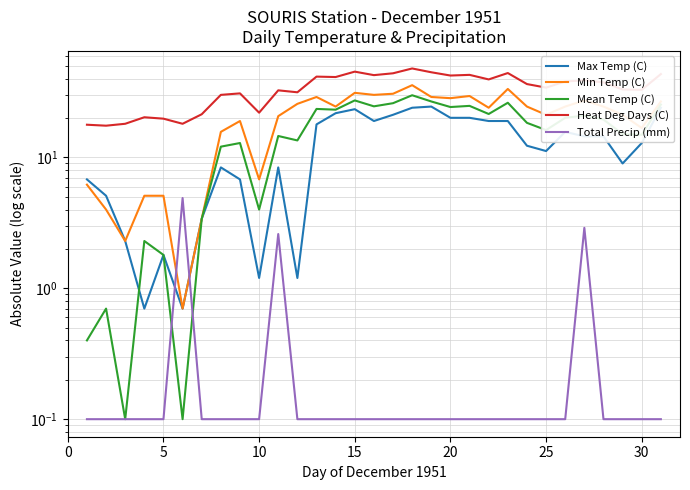

Reading right to left, extract all data points from this chart.

Max Temp (C): 24.0	12.9	9.0	14.5	14.5	15.7	11.2	12.3	19.0	19.0	20.1	20.1	24.5	24.0	21.2	19.0	23.4	21.8	17.9	1.2	8.4	1.2	6.8	8.4	3.4	0.7	1.8	0.7	2.3	5.1	6.8
Min Temp (C): 26.8	16.8	21.2	24.5	27.3	24.5	21.2	24.5	33.4	24.0	29.5	28.4	29.0	35.7	30.7	30.1	31.2	24.5	29.0	25.7	20.7	6.8	19.0	15.7	3.4	0.7	5.1	5.1	2.3	4.0	6.2
Mean Temp (C): 25.4	14.9	15.1	19.5	20.9	20.1	16.2	18.4	26.2	21.5	24.8	24.3	26.8	29.9	26.0	24.6	27.3	23.2	23.5	13.5	14.6	4.0	12.9	12.1	3.4	0.1	1.8	2.3	0.1	0.7	0.4
Heat Deg Days (C): 43.4	32.9	33.1	37.5	38.9	38.1	34.2	36.4	44.2	39.5	42.8	42.3	44.8	47.9	44.0	42.6	45.3	41.2	41.5	31.5	32.6	22.0	30.9	30.1	21.4	18.1	19.8	20.3	18.1	17.5	17.8
Total Precip (mm): 0.1	0.1	0.1	0.1	2.9	0.1	0.1	0.1	0.1	0.1	0.1	0.1	0.1	0.1	0.1	0.1	0.1	0.1	0.1	0.1	2.6	0.1	0.1	0.1	0.1	4.9	0.1	0.1	0.1	0.1	0.1